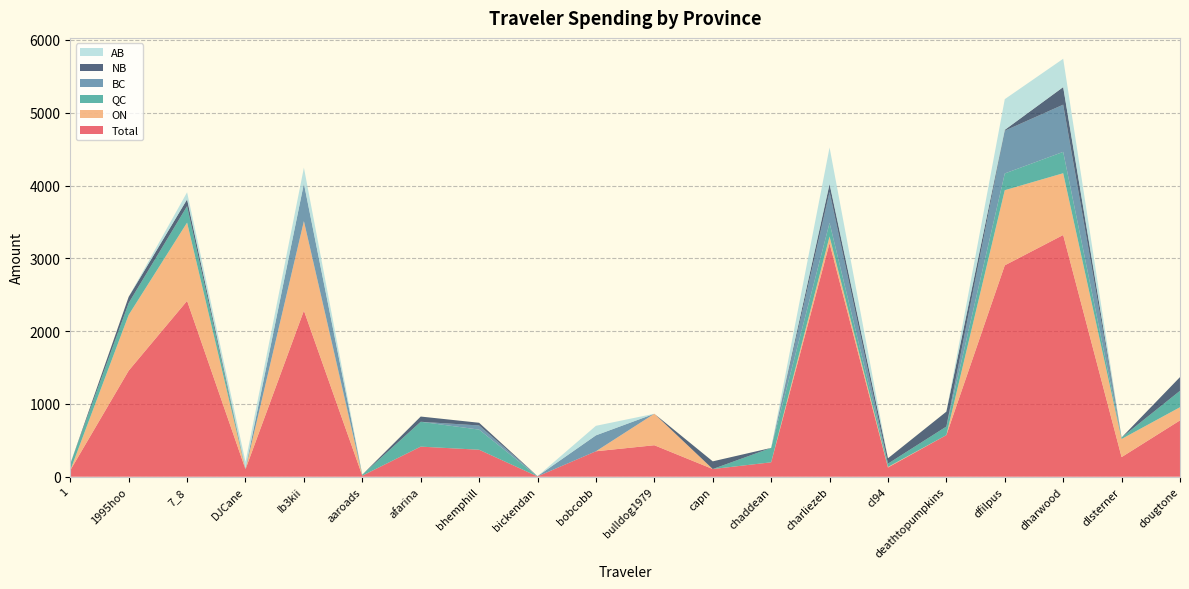

Reading left to right, list all the values displayed in this chart.

Total: 1=88.0	1995hoo=1456.9	7_8=2415.7	DJCane=102.2	Ib3kii=2281.6	aaroads=14.0	afarina=413.3	bhemphill=370.5	bickendan=3.9	bobcobb=349.6	bulldog1979=432.4	capn=105.5	chaddean=197.9	charliezeb=3207.7	cl94=126.5	deathtopumpkins=571.5	dfilpus=2903.7	dharwood=3320.5	dlsterner=269.3	dougtone=773.6
ON: 1=0.0	1995hoo=765.7	7_8=1075.1	DJCane=0.0	Ib3kii=1229.7	aaroads=0.0	afarina=0.0	bhemphill=0.0	bickendan=0.0	bobcobb=0.0	bulldog1979=432.4	capn=0.0	chaddean=0.0	charliezeb=92.3	cl94=7.8	deathtopumpkins=0.0	dfilpus=1032.0	dharwood=848.3	dlsterner=248.9	dougtone=181.1
QC: 1=88.0	1995hoo=163.2	7_8=226.4	DJCane=0.0	Ib3kii=0.0	aaroads=14.0	afarina=341.5	bhemphill=276.4	bickendan=0.0	bobcobb=0.0	bulldog1979=0.0	capn=0.0	chaddean=197.9	charliezeb=186.3	cl94=45.0	deathtopumpkins=118.1	dfilpus=230.1	dharwood=293.3	dlsterner=20.4	dougtone=225.8
BC: 1=0.0	1995hoo=0.0	7_8=0.0	DJCane=11.3	Ib3kii=515.6	aaroads=0.0	afarina=0.0	bhemphill=57.3	bickendan=3.9	bobcobb=218.8	bulldog1979=0.0	capn=0.0	chaddean=0.0	charliezeb=425.5	cl94=0.0	deathtopumpkins=0.0	dfilpus=587.3	dharwood=648.8	dlsterner=0.0	dougtone=0.0
NB: 1=0.0	1995hoo=85.2	7_8=92.2	DJCane=0.0	Ib3kii=0.0	aaroads=0.0	afarina=71.8	bhemphill=36.9	bickendan=0.0	bobcobb=0.0	bulldog1979=0.0	capn=105.5	chaddean=0.0	charliezeb=109.9	cl94=73.7	deathtopumpkins=204.3	dfilpus=11.4	dharwood=241.0	dlsterner=0.0	dougtone=188.1
AB: 1=0.0	1995hoo=0.0	7_8=97.7	DJCane=91.0	Ib3kii=219.3	aaroads=0.0	afarina=0.0	bhemphill=0.0	bickendan=0.0	bobcobb=130.8	bulldog1979=0.0	capn=0.0	chaddean=0.0	charliezeb=500.7	cl94=0.0	deathtopumpkins=0.0	dfilpus=421.9	dharwood=389.0	dlsterner=0.0	dougtone=0.0